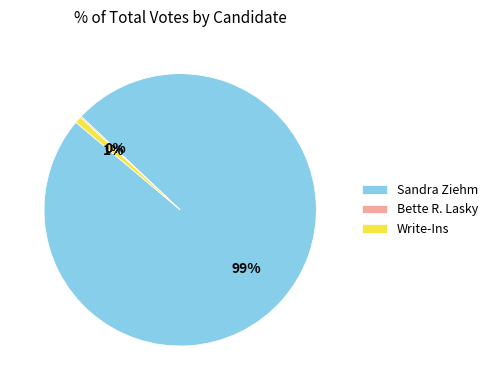

To the nearest percent, what is the difference between the largest and smallest slice percentages?

99%